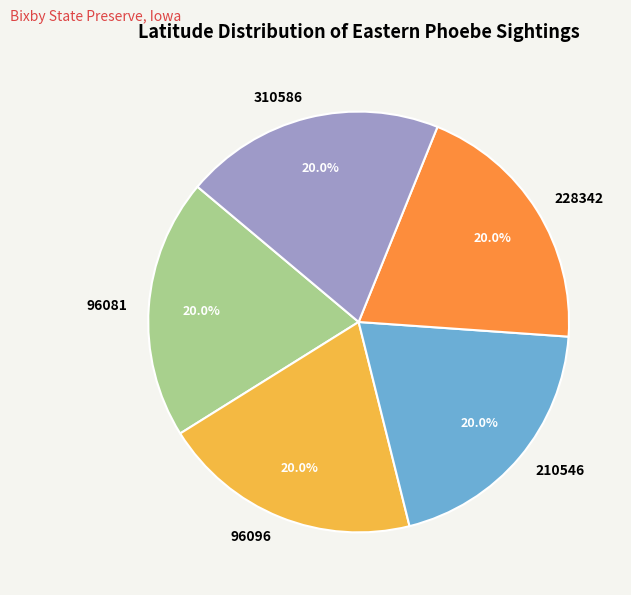

Combined, do 228342 and 96081 account for over 50%?

No